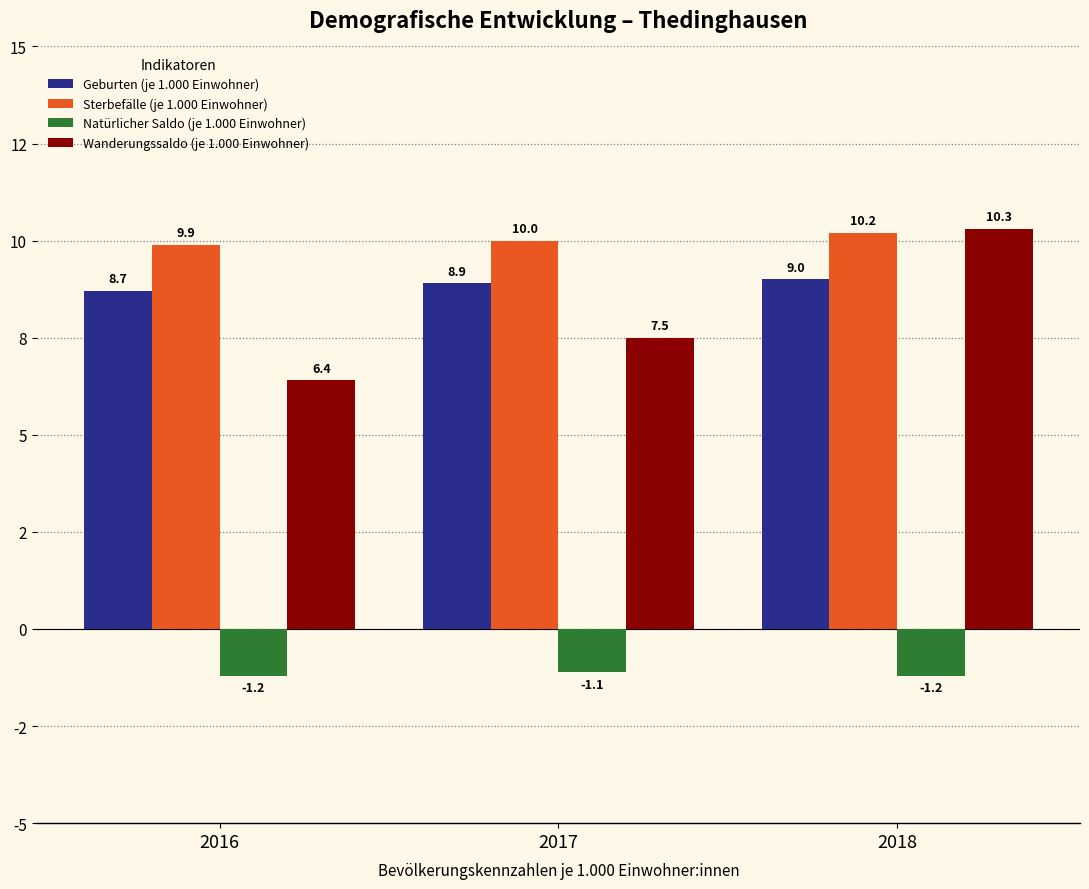

Reading left to right, what are all the values shown in this chart?

Geburten (je 1.000 Einwohner): 8.7	8.9	9.0
Sterbefälle (je 1.000 Einwohner): 9.9	10.0	10.2
Natürlicher Saldo (je 1.000 Einwohner): -1.2	-1.1	-1.2
Wanderungssaldo (je 1.000 Einwohner): 6.4	7.5	10.3